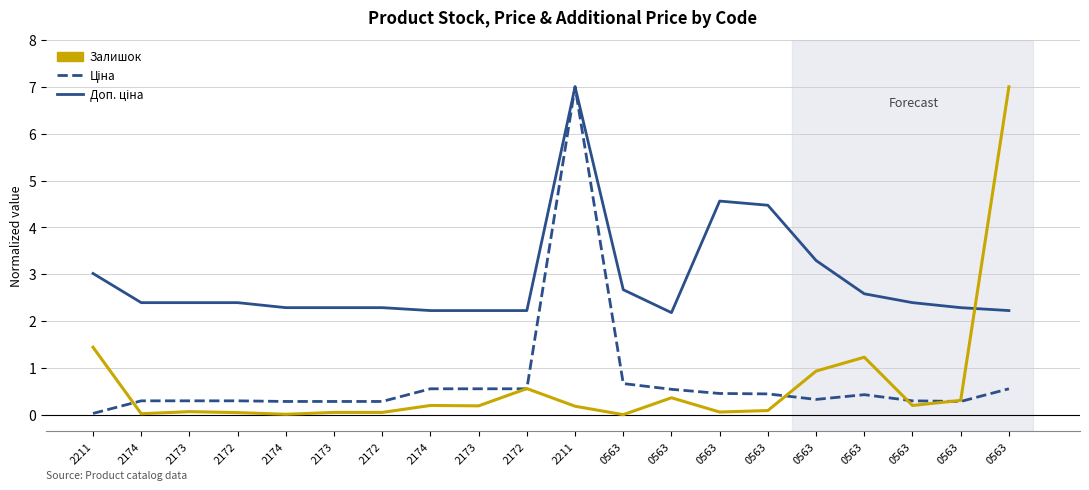

Does the chart display data point markers on the line(s)?

No